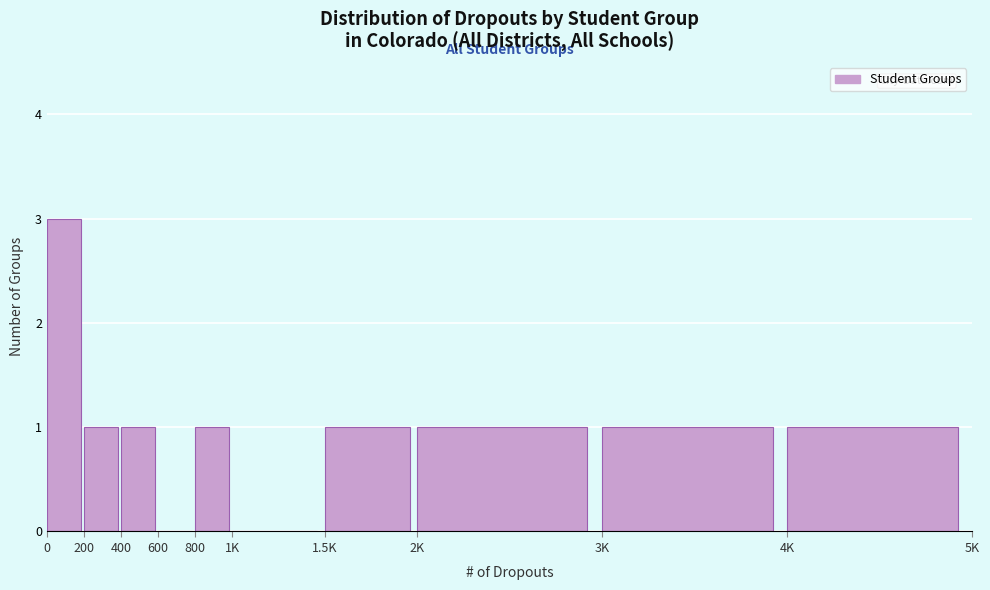

Reading left to right, transcribe all the data shown in this chart.

0=3	200=1	400=1	600=0	800=1	1K=0	1.5K=1	2K=1	3K=1	4K=1